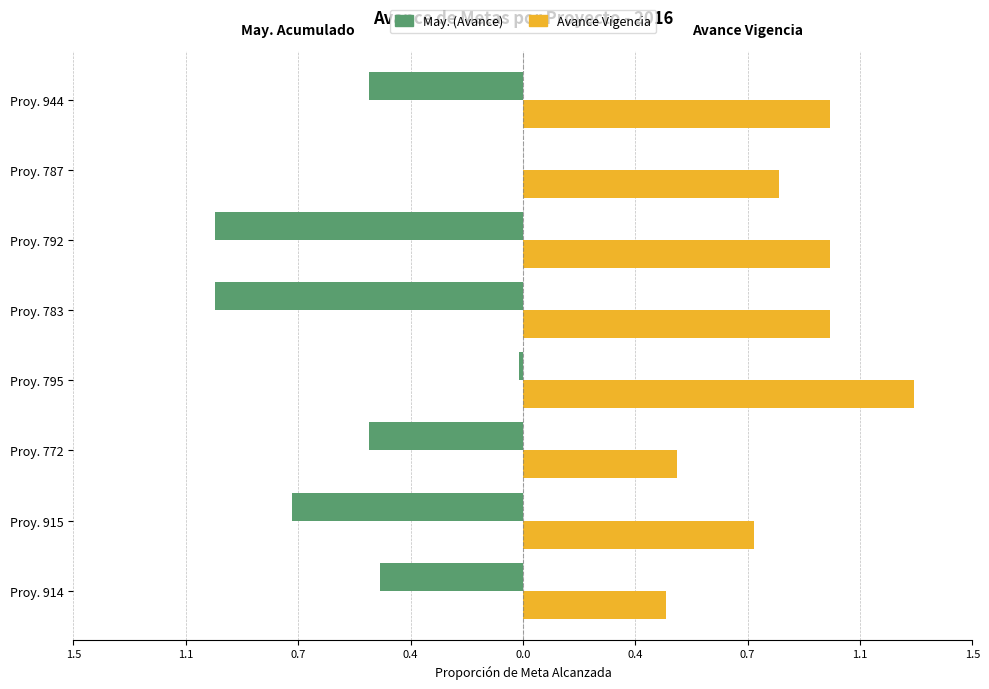

What are all the series names shown in the legend?

May. (Avance), Avance Vigencia